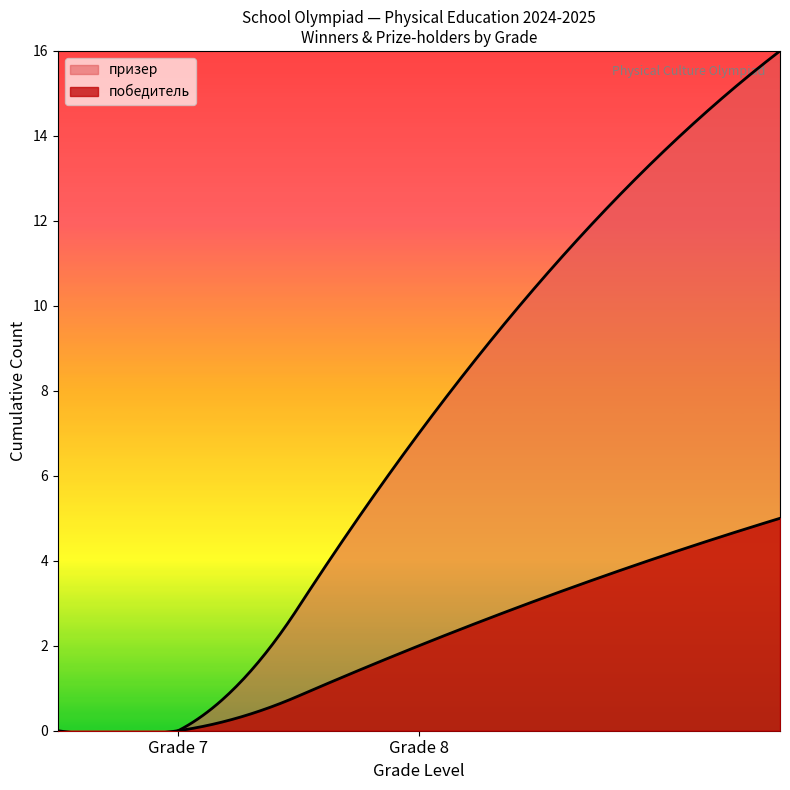

Rank the series by their average value, from lowest to highest.

победитель, призер